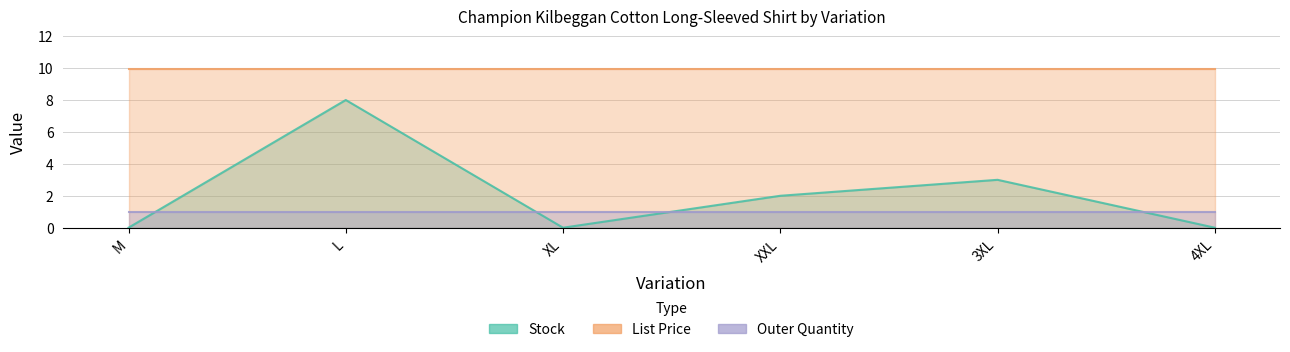

What is the sum of the List Price values at M and 4XL?

19.9